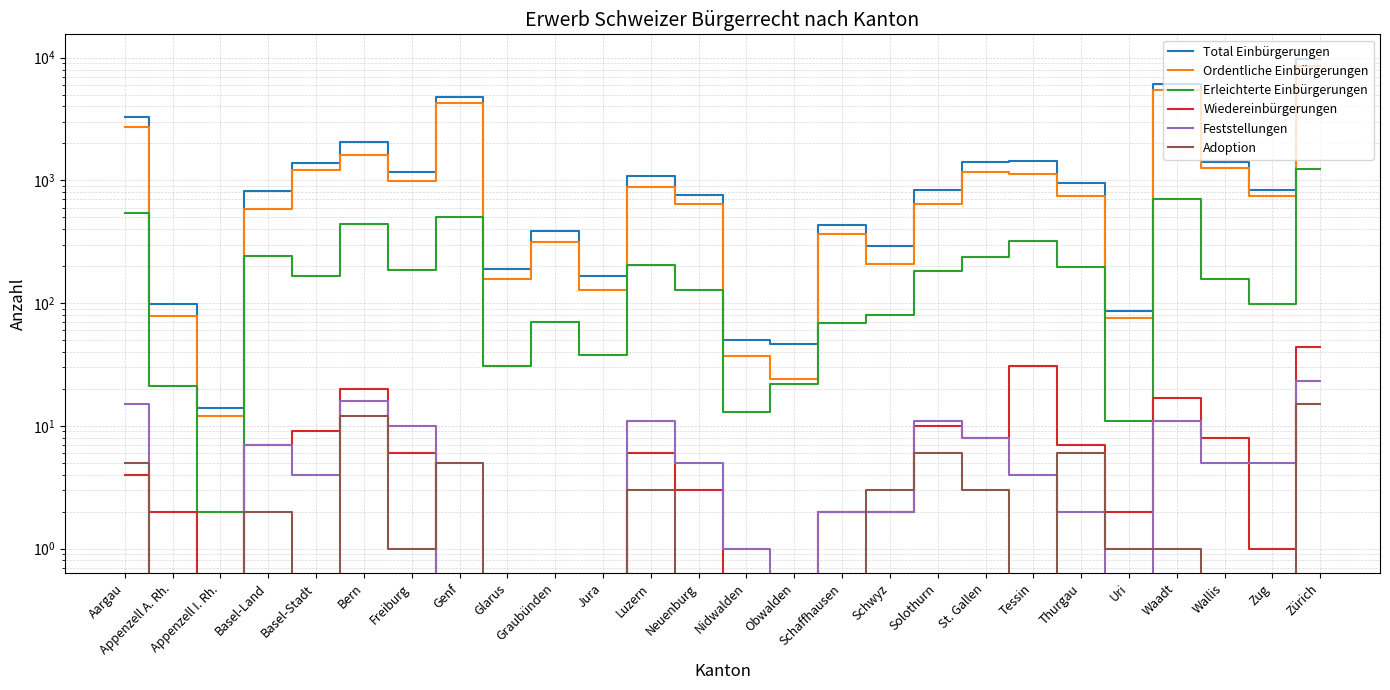

True or false: Total Einbürgerungen and Erleichterte Einbürgerungen intersect in this chart.

False